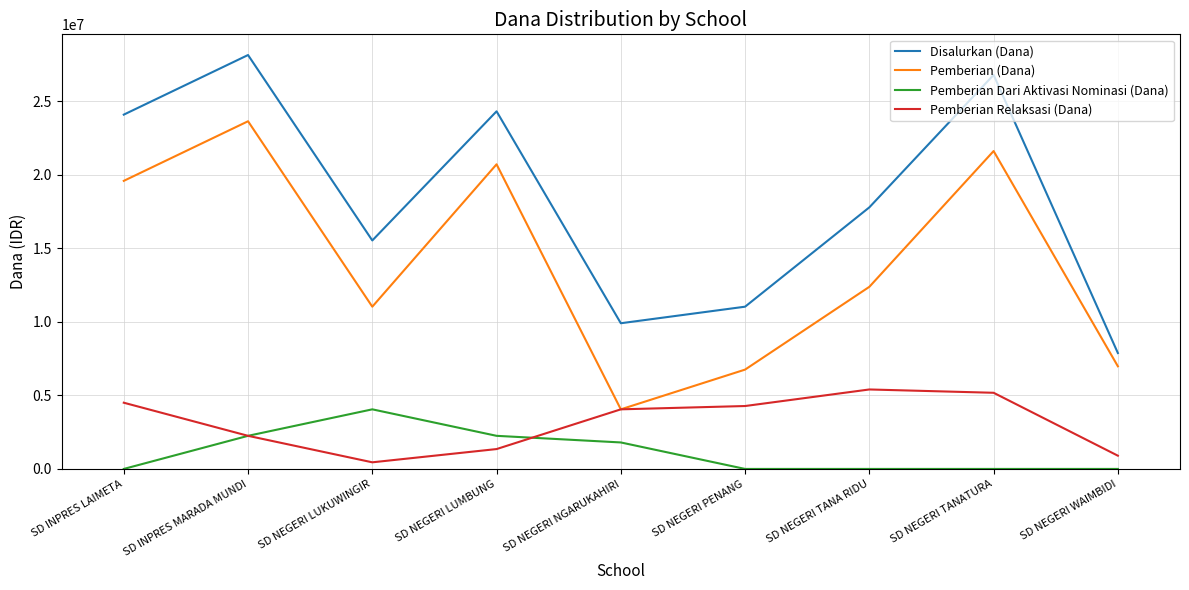

Which series has the largest total across all categories?

Disalurkan (Dana)